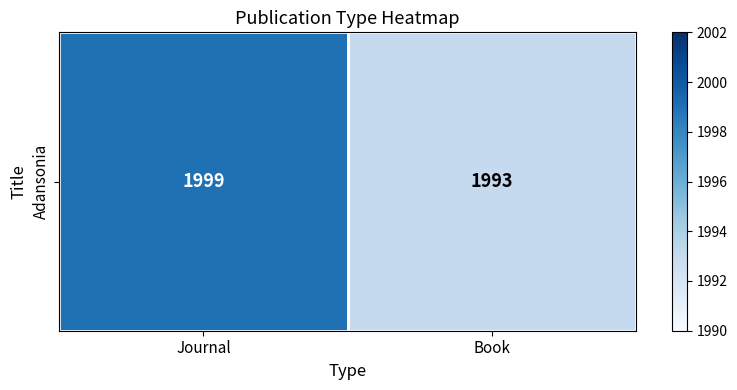

Which label corresponds to the largest value in the chart?

Journal